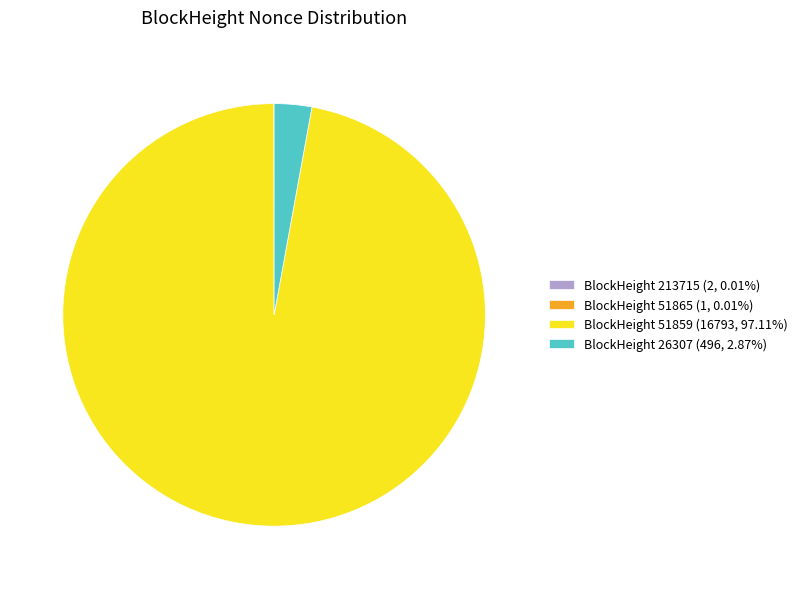

Does BlockHeight 51859 (16793, 97.11%) represent more than half of the total?

Yes